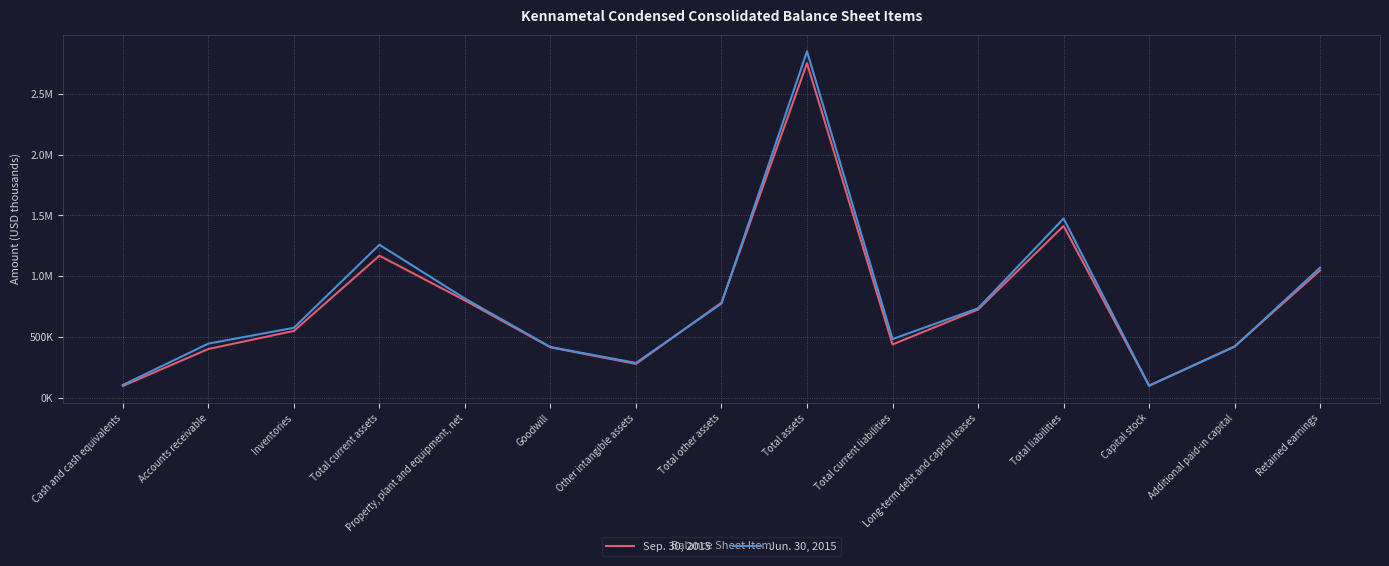

What is the sum of all Jun. 30, 2015 values?

11811567